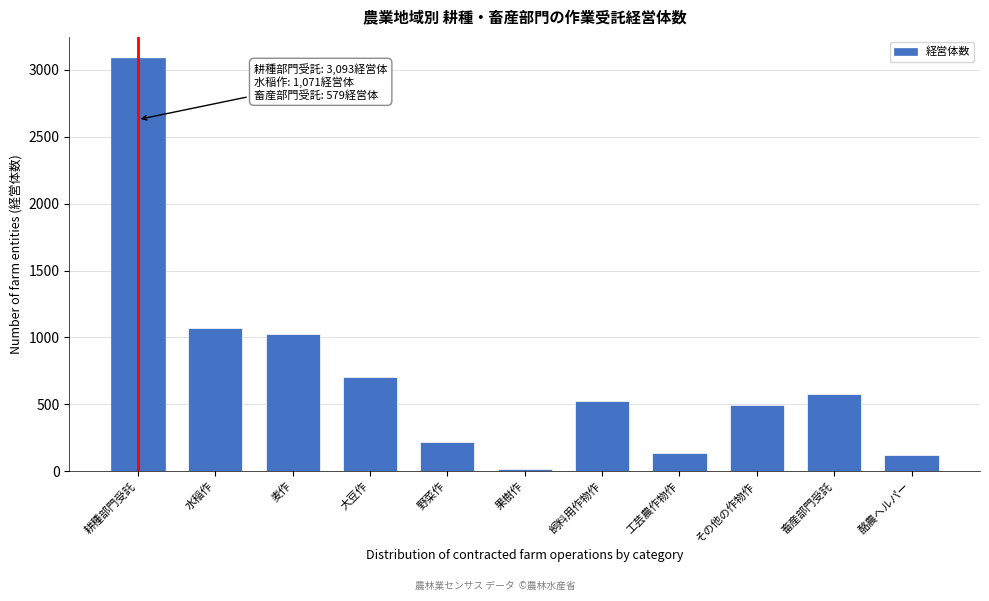

At which category does the chart reach its peak across all series?

耕種部門受託